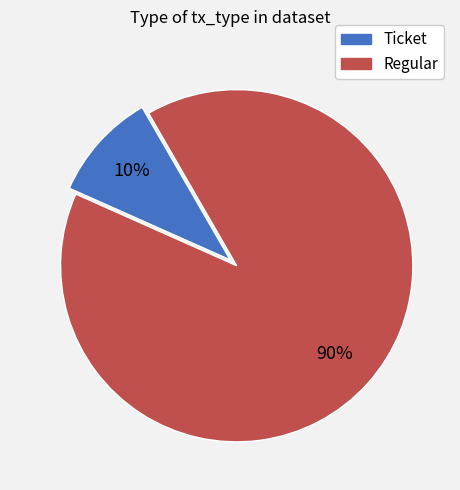

To the nearest percent, what is the difference between the largest and smallest slice percentages?

80%